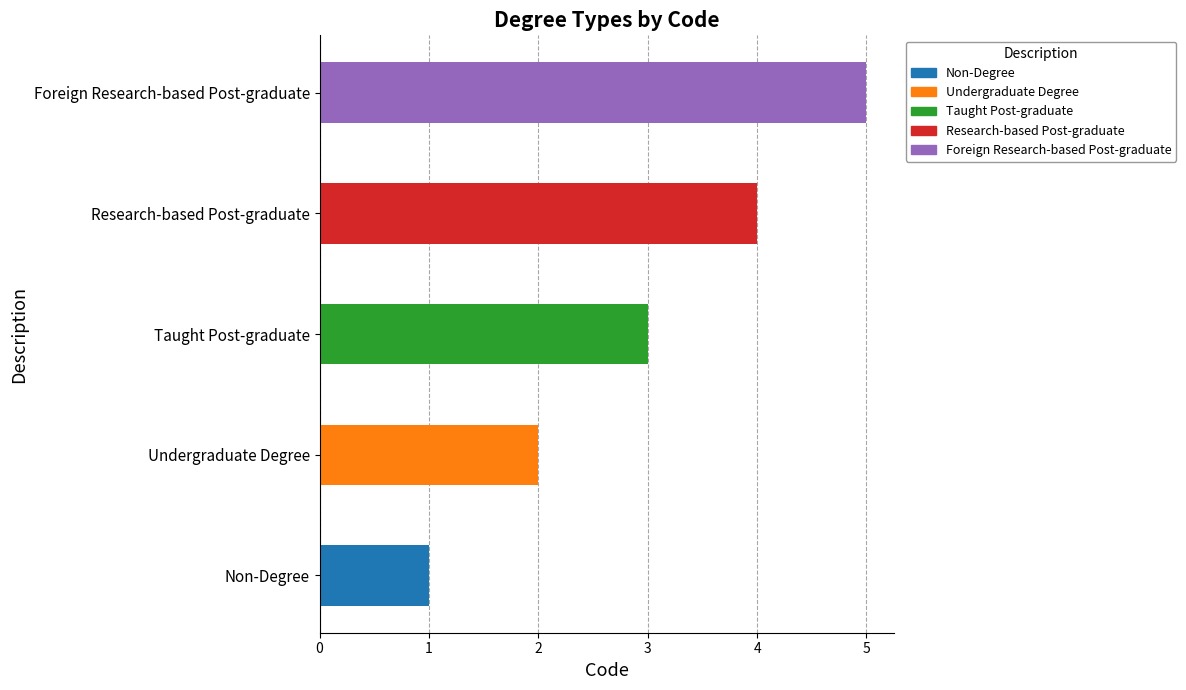

Reading left to right, transcribe all the data shown in this chart.

1	2	3	4	5